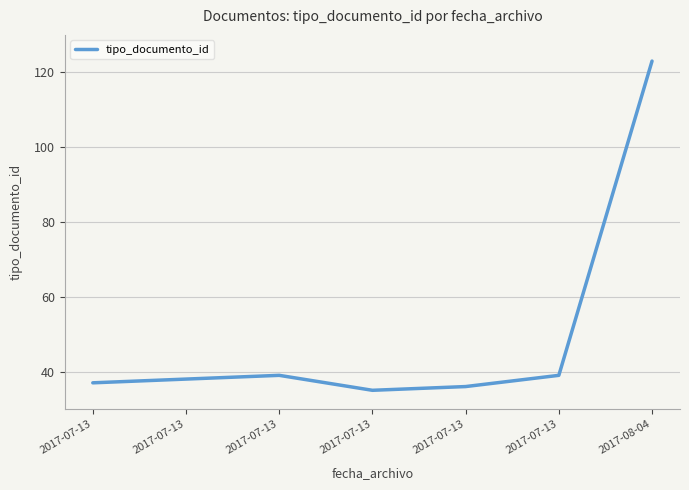

At which category does the data reach its first local peak?

2017-07-13